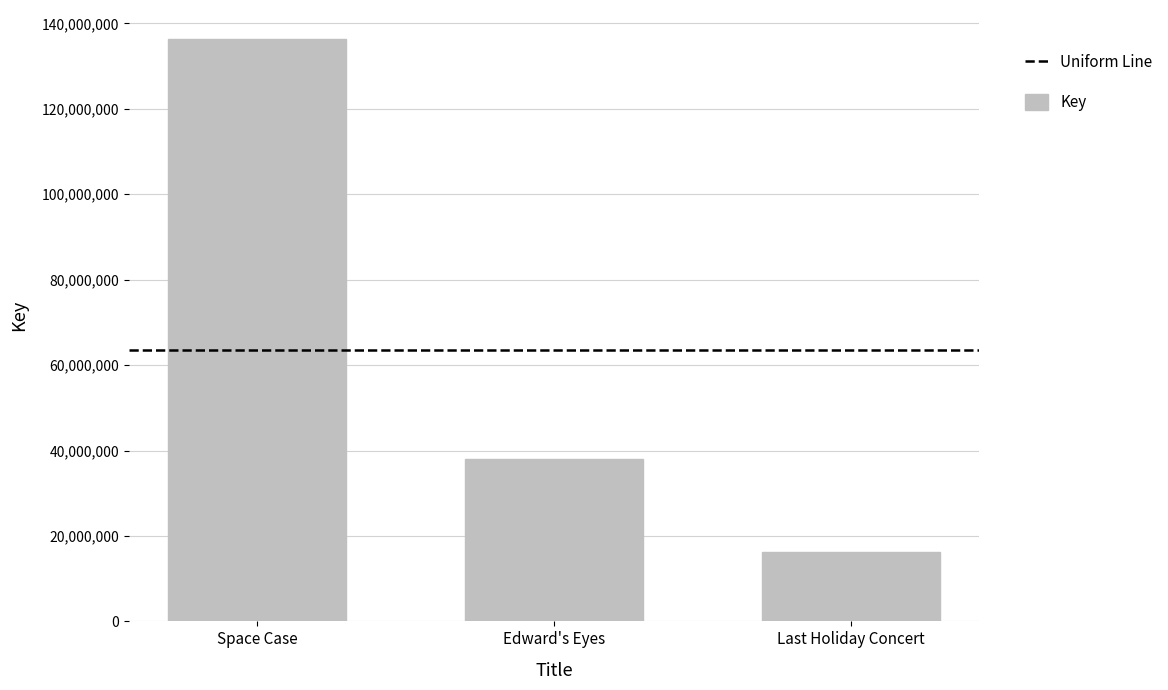

Rank the categories by value from lowest to highest.

Last Holiday Concert, Edward's Eyes, Space Case